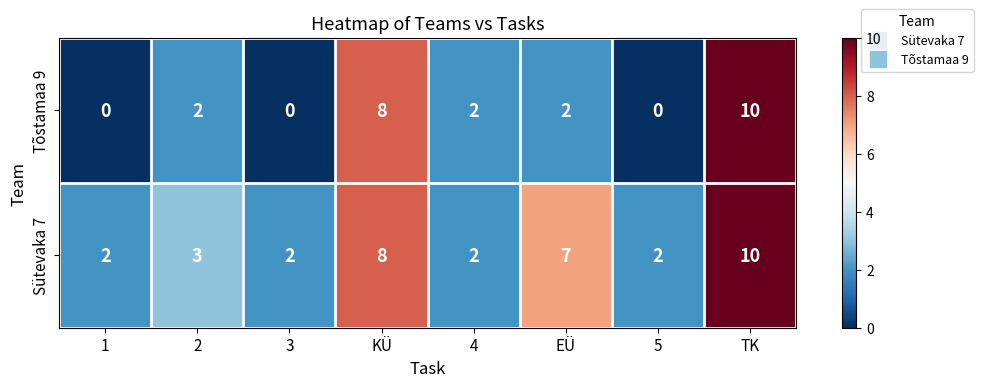

True or false: Sütevaka 7 has a value of 2 at 4.

True